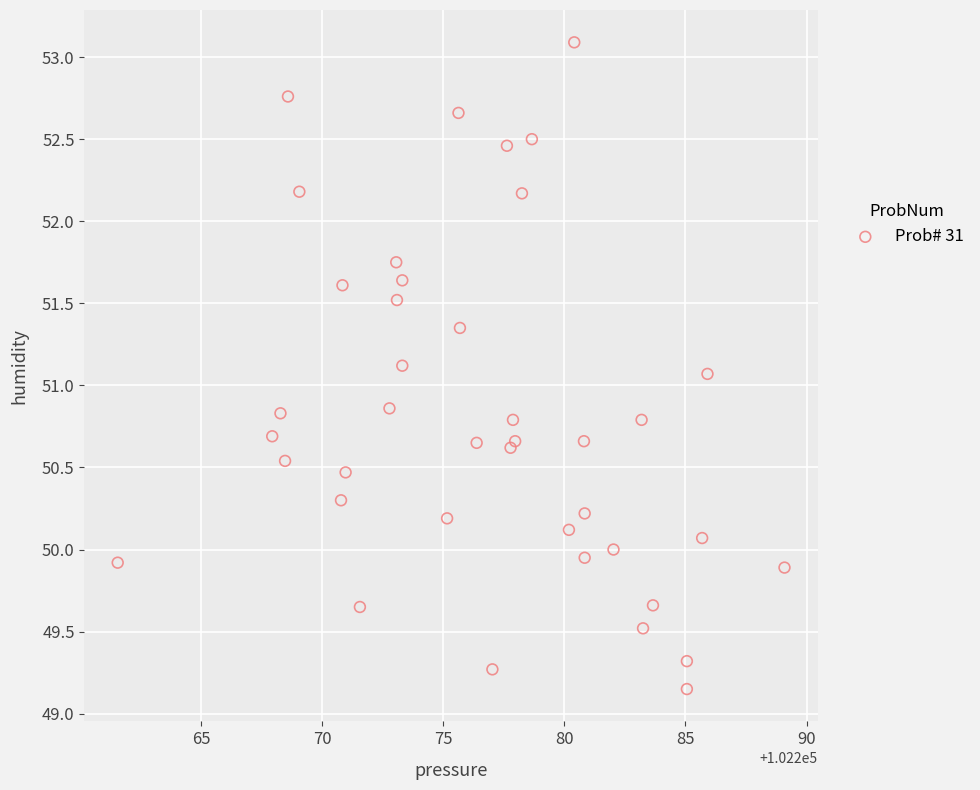

What Y value in the scatter plot is closest to 51?

51.1